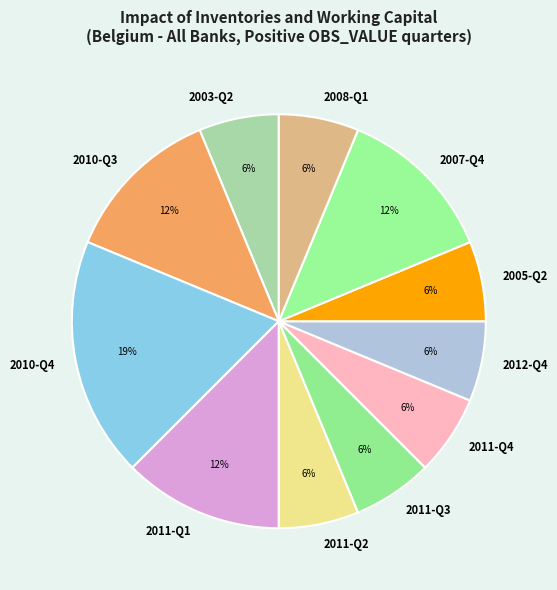

Do 2011-Q2 and 2005-Q2 together represent more than half of the pie?

No